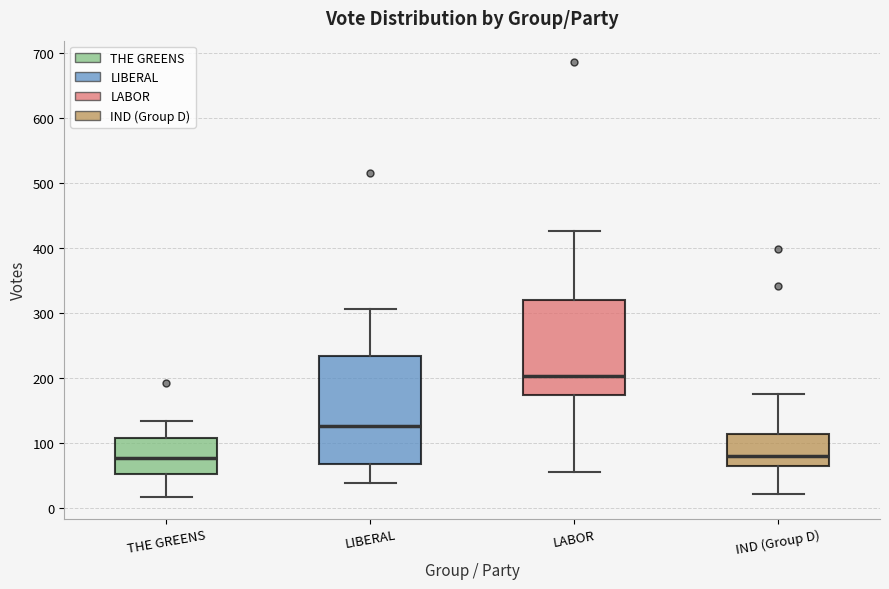

Where does the lower whisker of the box for THE GREENS end on the y-axis? The values are not printed on the chart, so give them approximately, as read against the axis.

20